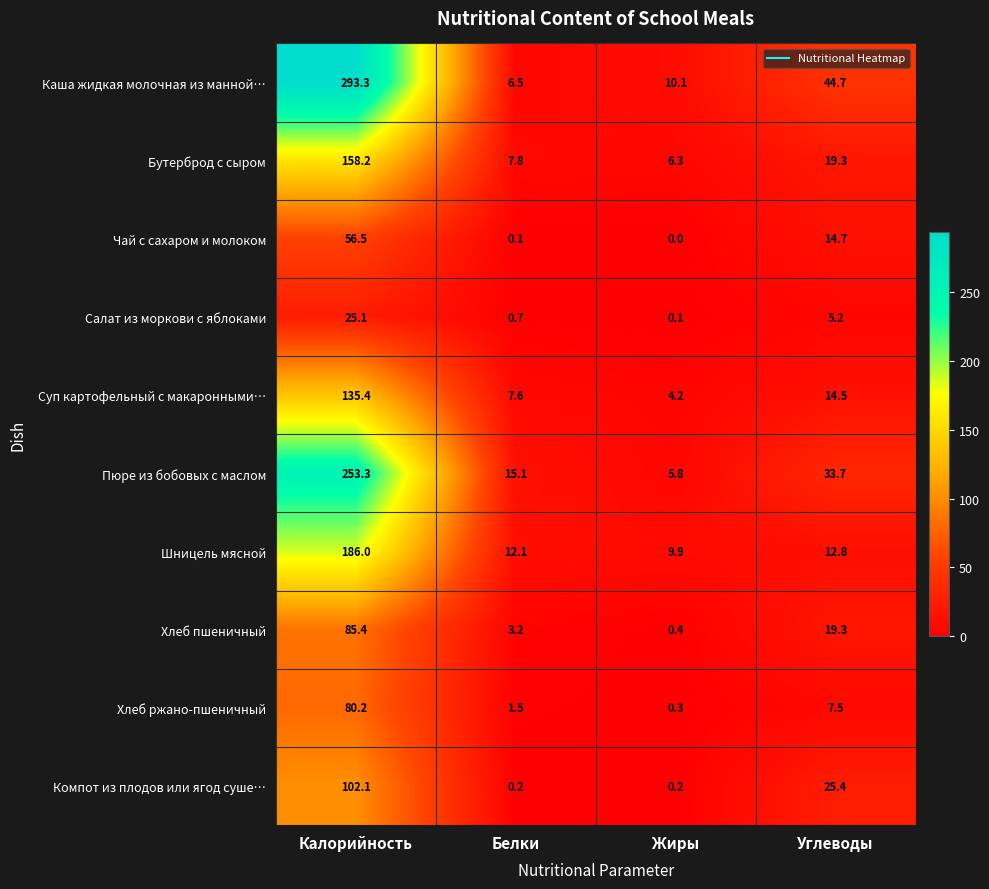

What is the difference between the Компот из плодов или ягод суше… values at Углеводы and Жиры?

25.2